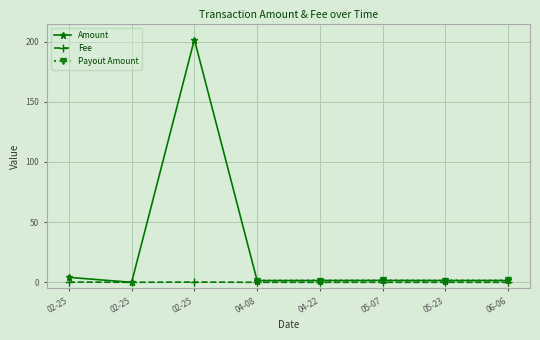

At how many categories does at least one series exceed 79?

1